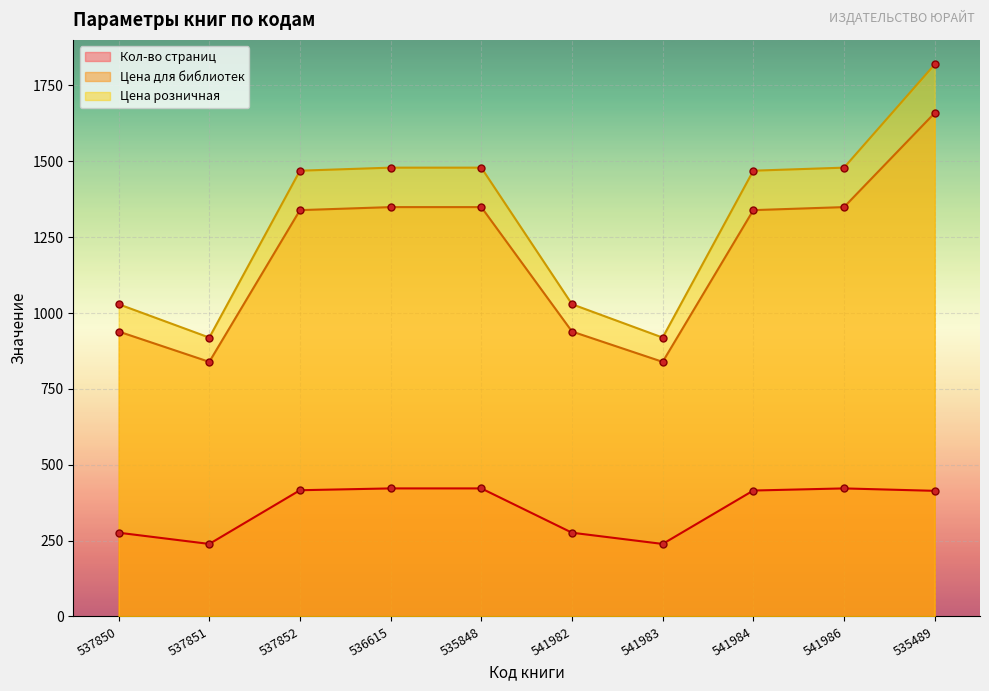

Reading left to right, list all the values displayed in this chart.

Кол-во страниц: 537850=276	537851=239	537852=416	536615=422	535848=422	541982=276	541983=239	541984=415	541986=422	535489=414
Цена для библиотек: 537850=939	537851=839	537852=1339	536615=1349	535848=1349	541982=939	541983=839	541984=1339	541986=1349	535489=1659
Цена розничная: 537850=1029	537851=919	537852=1469	536615=1479	535848=1479	541982=1029	541983=919	541984=1469	541986=1479	535489=1819